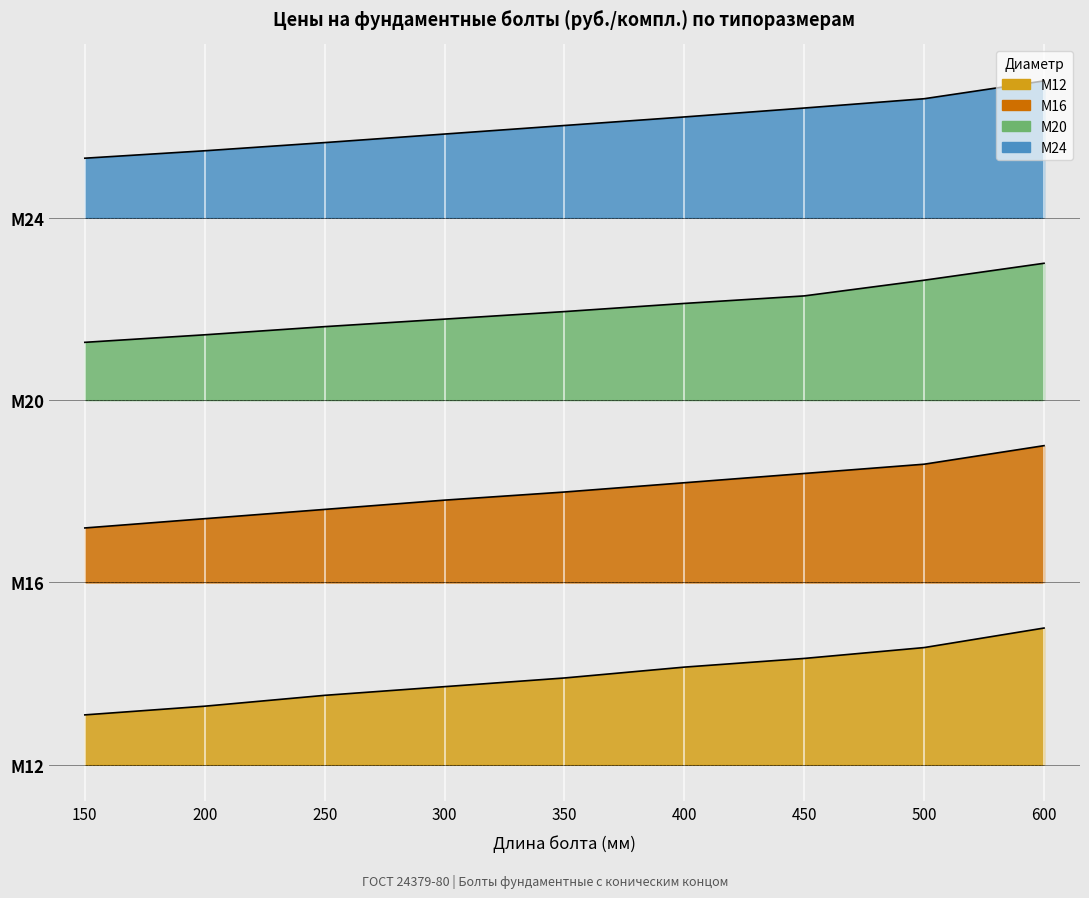

Reading right to left, extract all data points from this chart.

М12: 600=300.0	500=257.1	450=233.3	400=214.3	350=190.5	300=171.4	250=152.4	200=128.6	150=109.5
М16: 600=700.0	500=659.3	450=639.0	400=618.6	350=598.3	300=580.5	250=560.2	200=539.8	150=519.5
М20: 600=1100.0	500=1062.8	450=1028.4	400=1011.9	350=994.0	300=977.5	250=961.0	200=943.1	150=926.6
М24: 600=1500.0	500=1460.9	450=1440.5	400=1420.9	350=1402.2	300=1383.4	250=1364.7	200=1346.7	150=1330.4